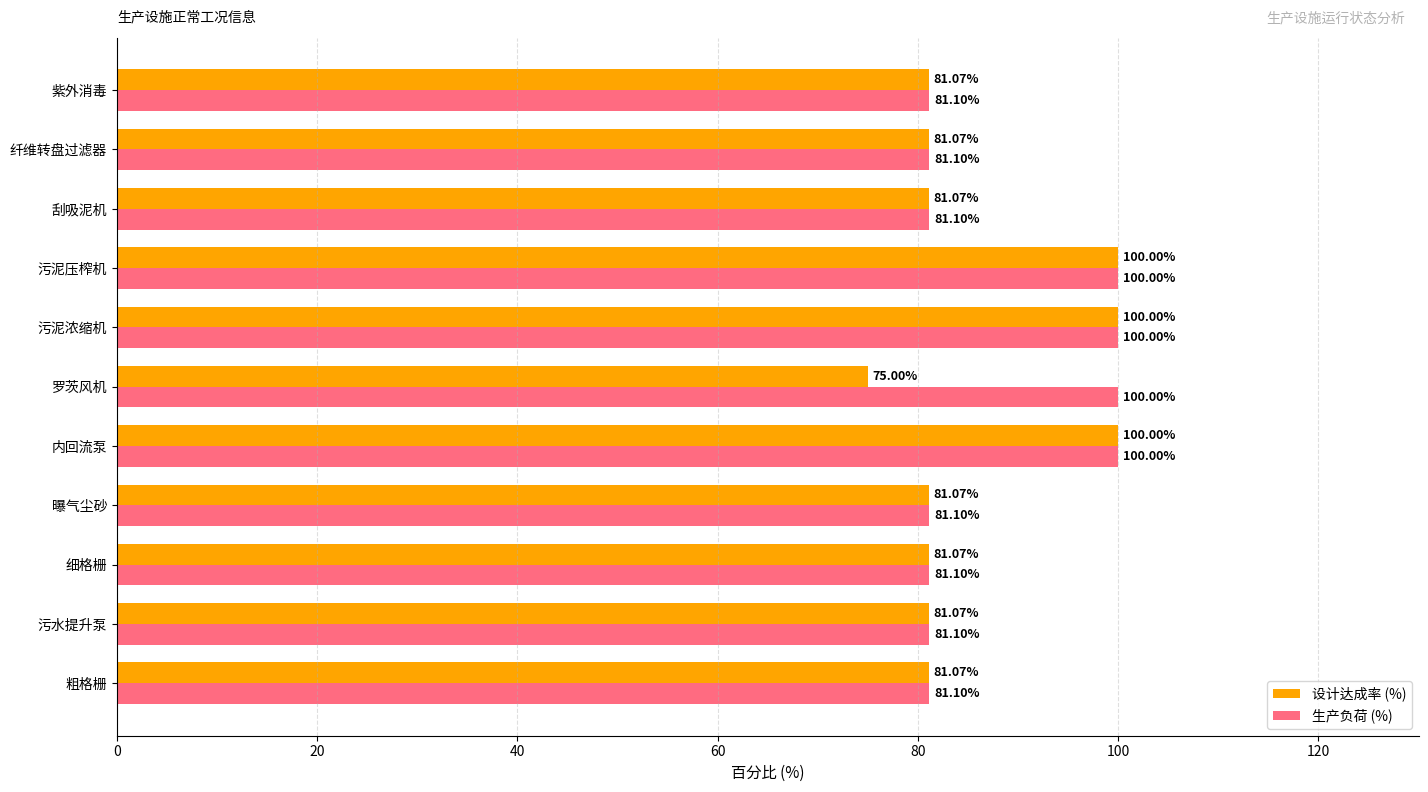

What is the minimum value for 生产负荷 (%)?

81.1